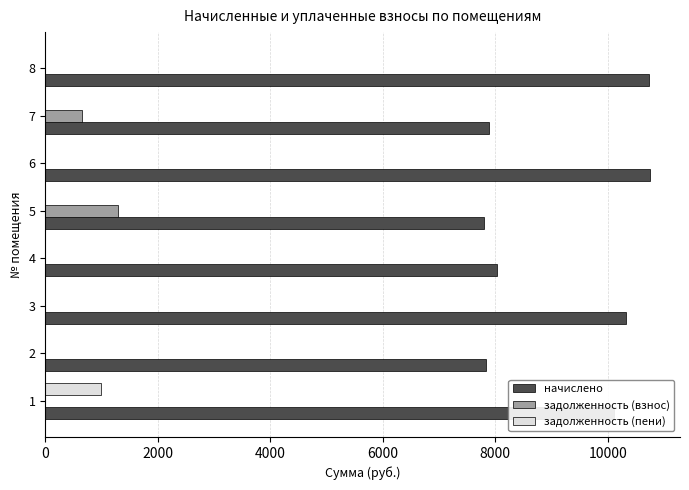

The value of задолженность (пени) at 5 is 0.0. True or false?

True